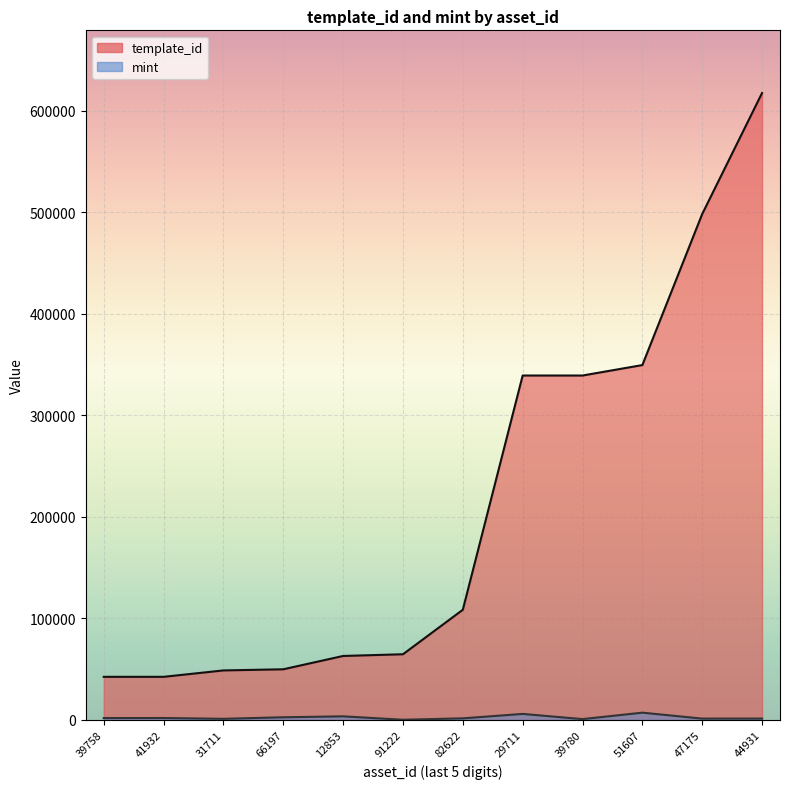

Which series has the widest spread of values?

template_id